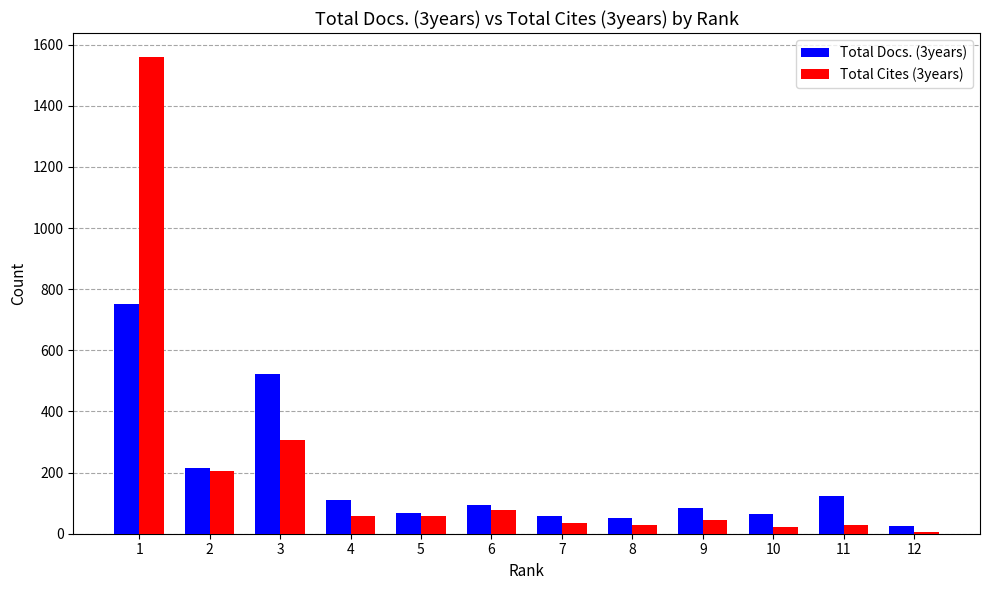

Which series has the largest range (max minus min)?

Total Cites (3years)